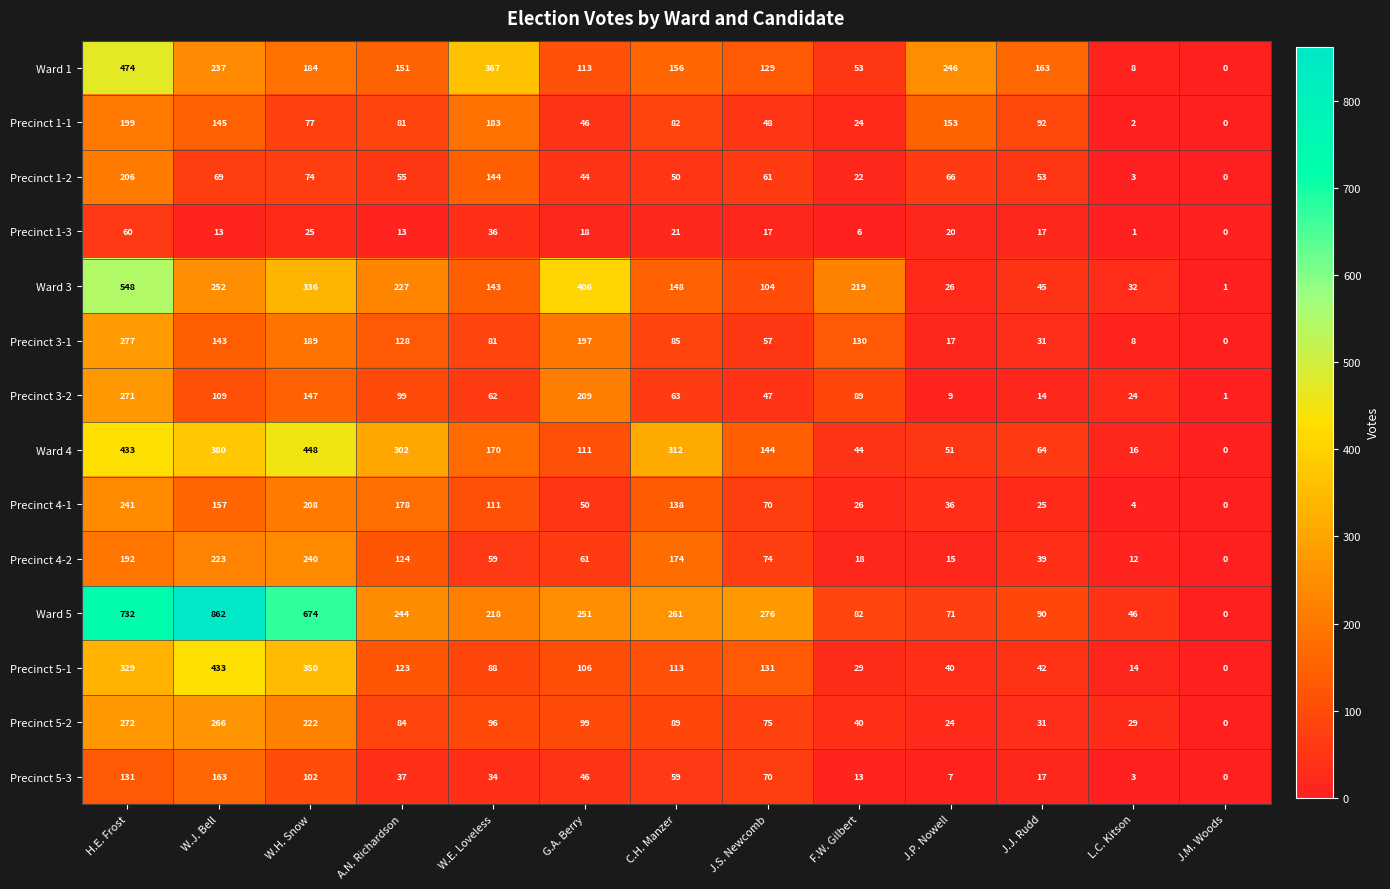

Rank the series by their maximum value, from highest to lowest.

Ward 5, Ward 3, Ward 1, Ward 4, Precinct 5-1, Precinct 3-1, Precinct 5-2, Precinct 3-2, Precinct 4-1, Precinct 4-2, Precinct 1-2, Precinct 1-1, Precinct 5-3, Precinct 1-3